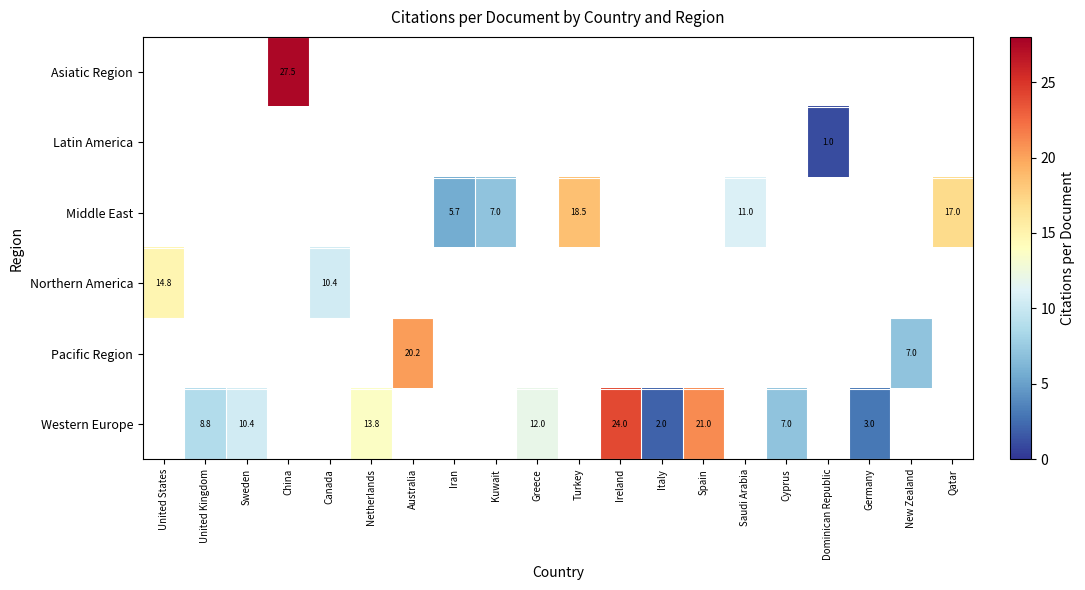

What is the smallest value displayed?

1.0